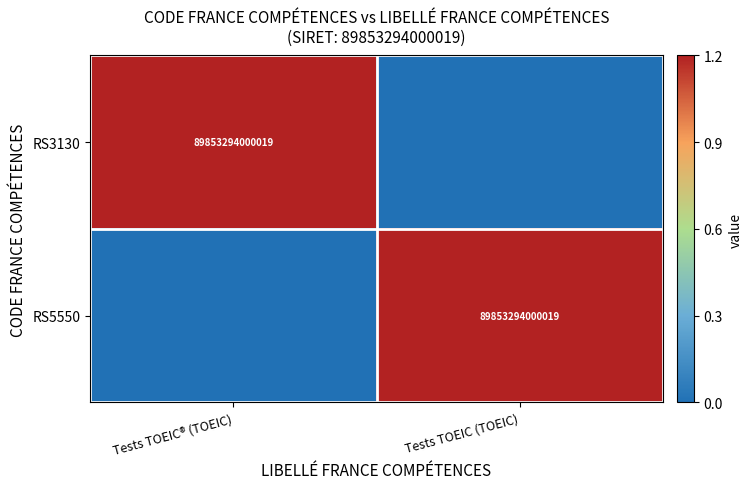

The value of RS3130 at Tests TOEIC® (TOEIC) is 89853294000019. True or false?

True